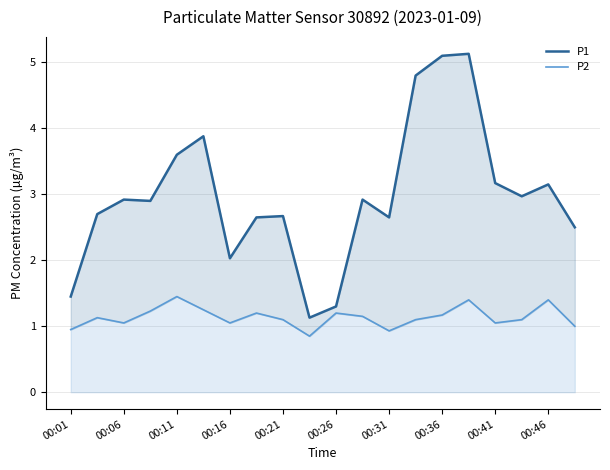

List the series in order of their peak value, highest first.

P1, P2